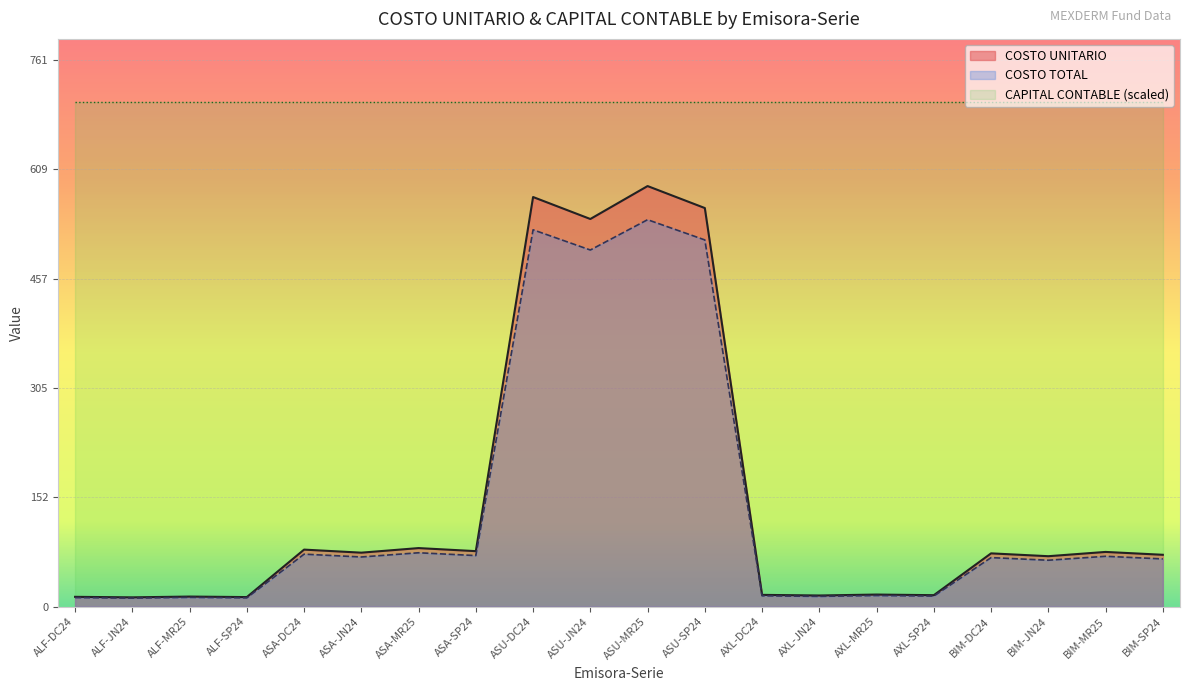

True or false: COSTO TOTAL and COSTO UNITARIO intersect in this chart.

False